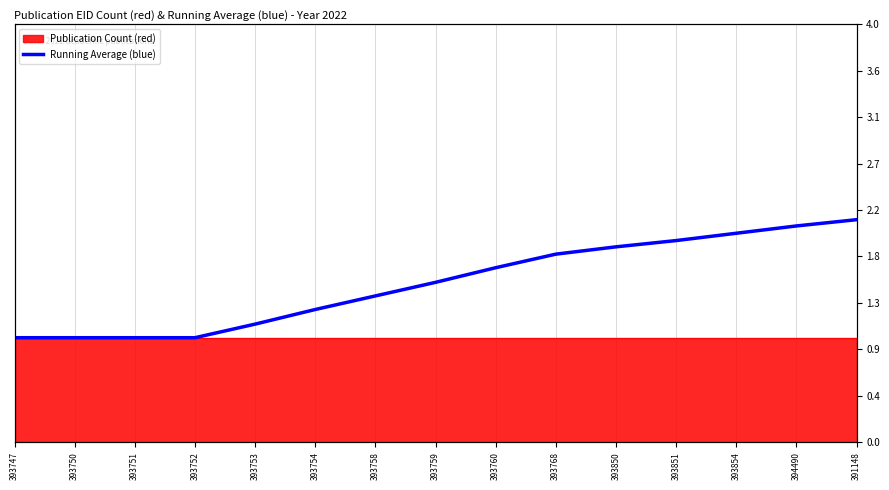

Which has a higher value, 393750 or 393747?

393750